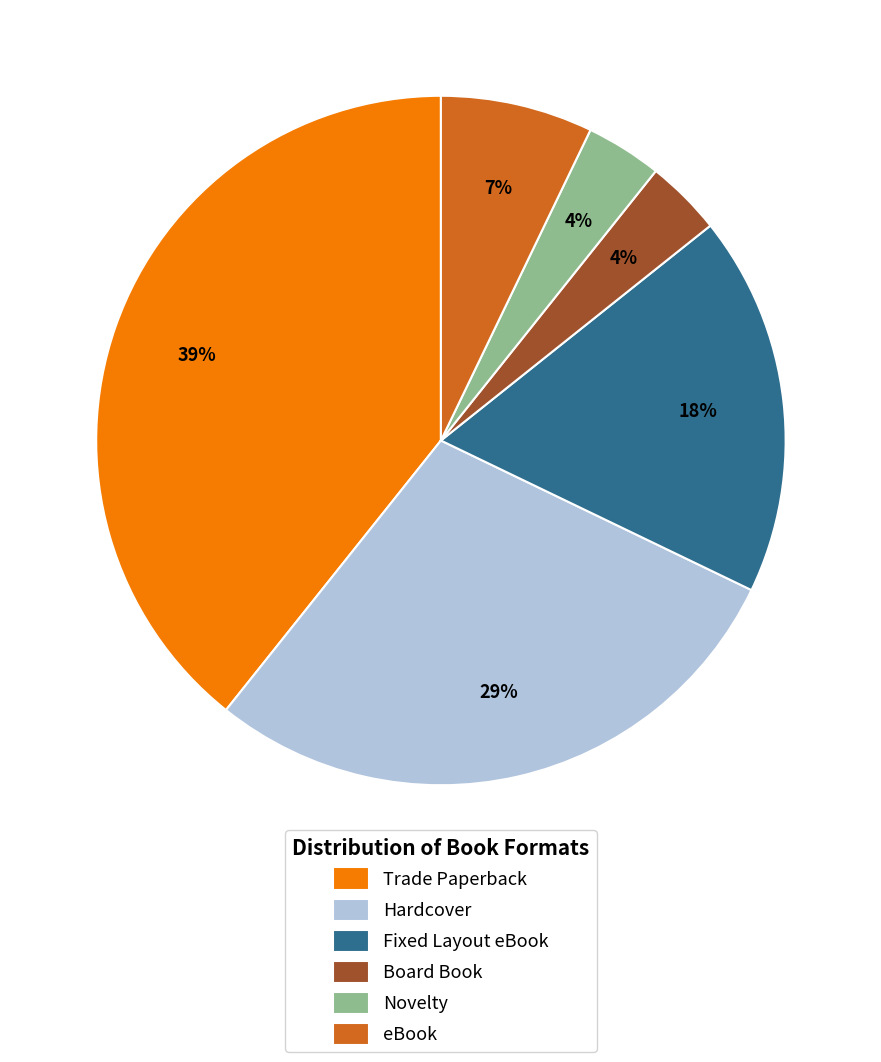

How many segments does this pie chart have?

6